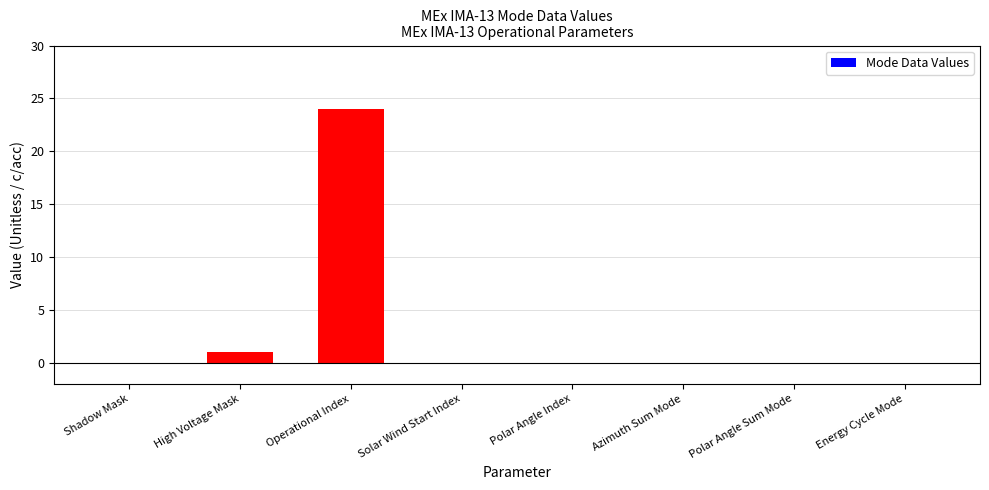

The chart shows a value of 0 at High Voltage Mask. True or false?

False